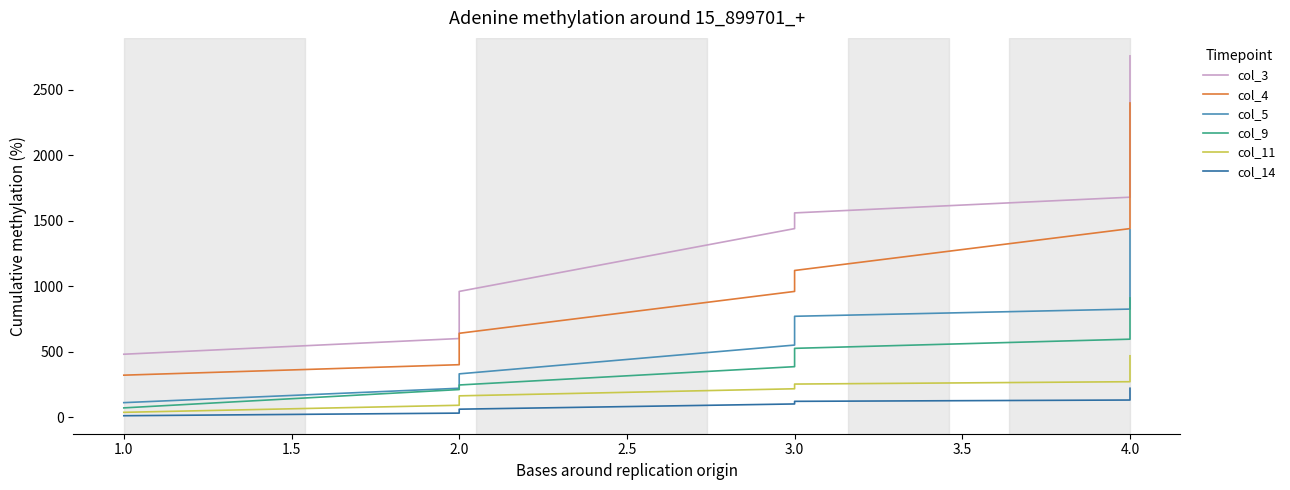

True or false: col_14 has more than 2 interior local peaks.

False